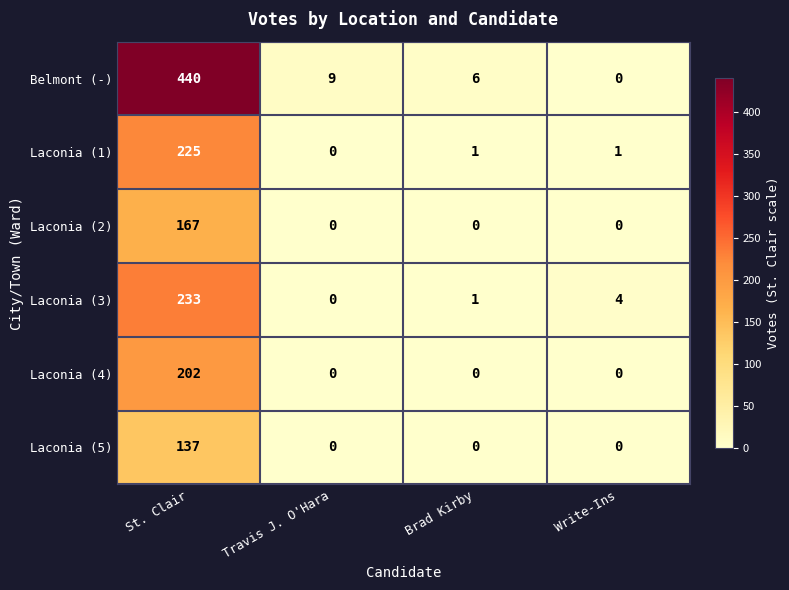

Which series has the largest total across all categories?

Belmont (-)